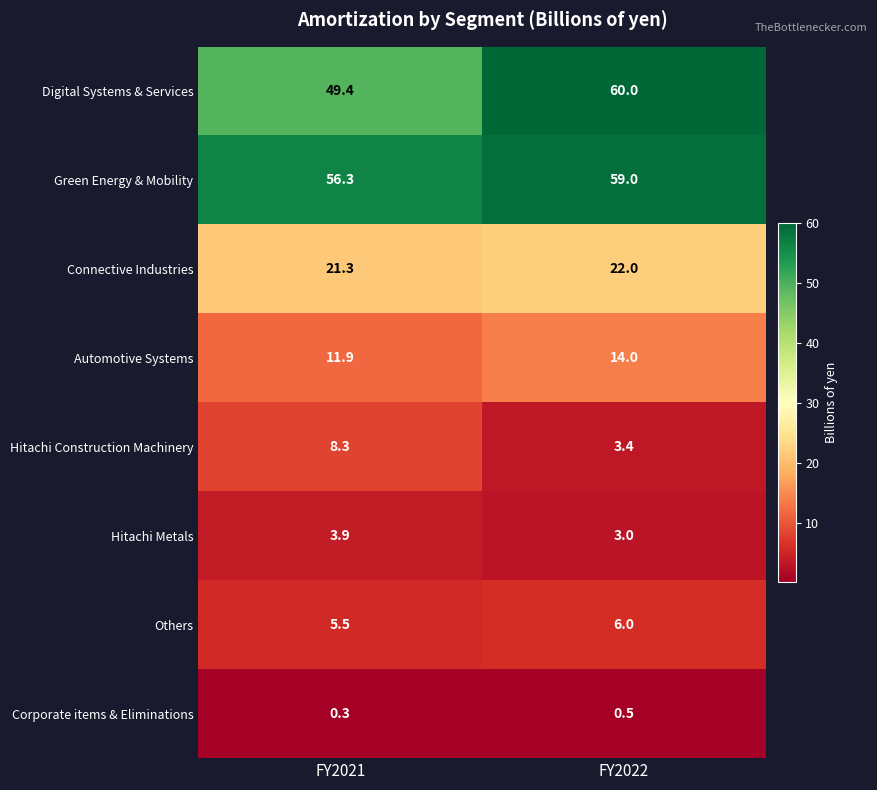

True or false: Automotive Systems has a value of 11.9 at FY2021.

True